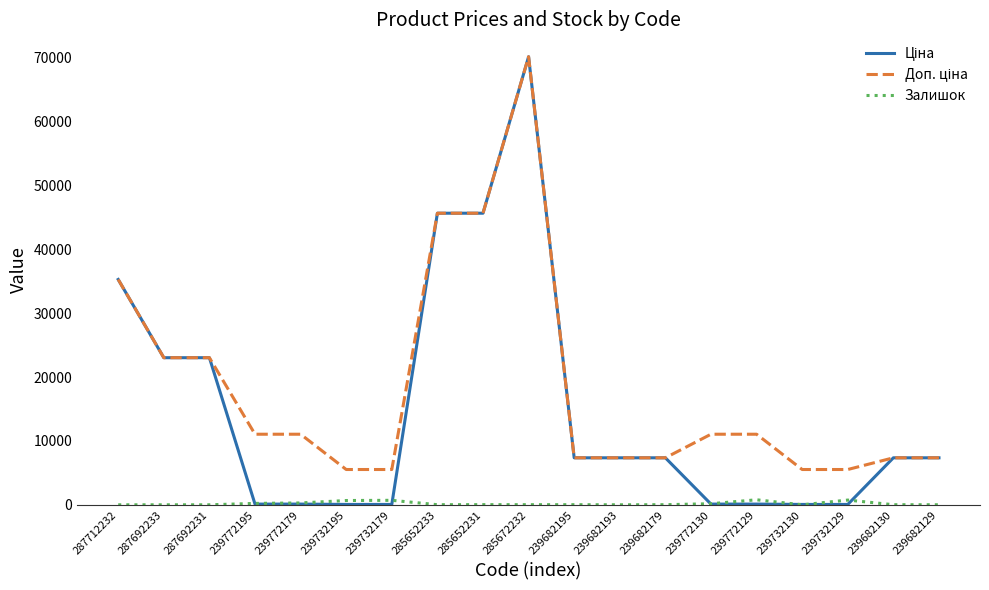

The Залишок series shows 741.0 at 239732129. True or false?

True